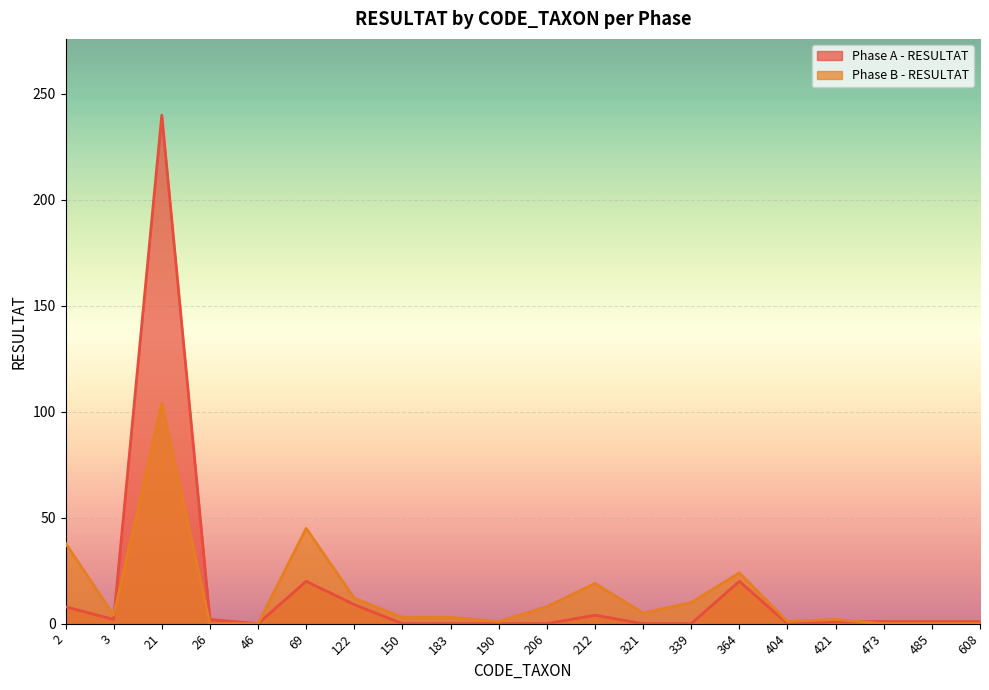

At which label does Phase B - RESULTAT first exceed 4?

2